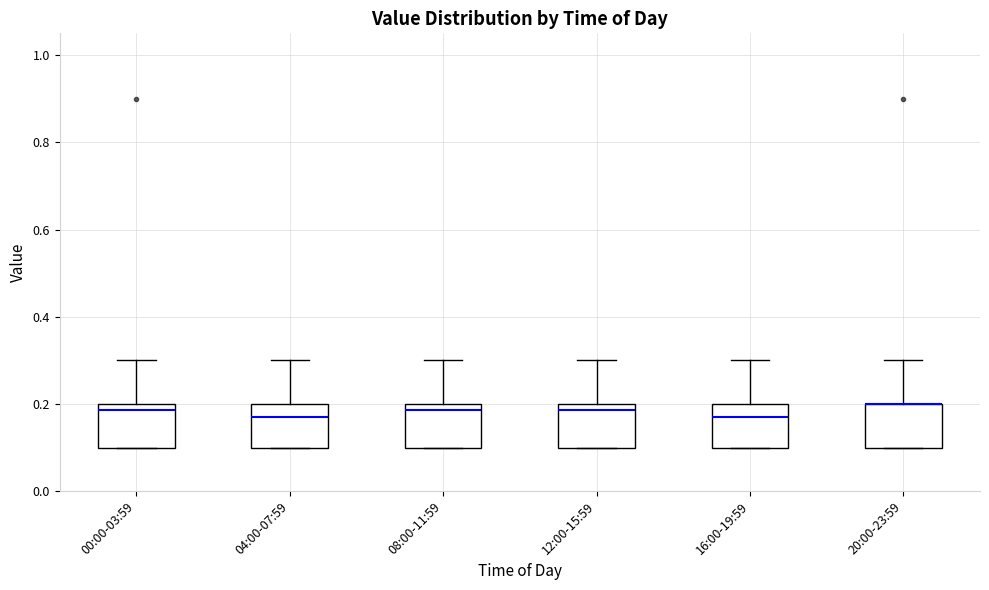

Where is the lower edge of the box for 12:00-15:59 on the y-axis? The values are not printed on the chart, so give them approximately, as read against the axis.

0.10